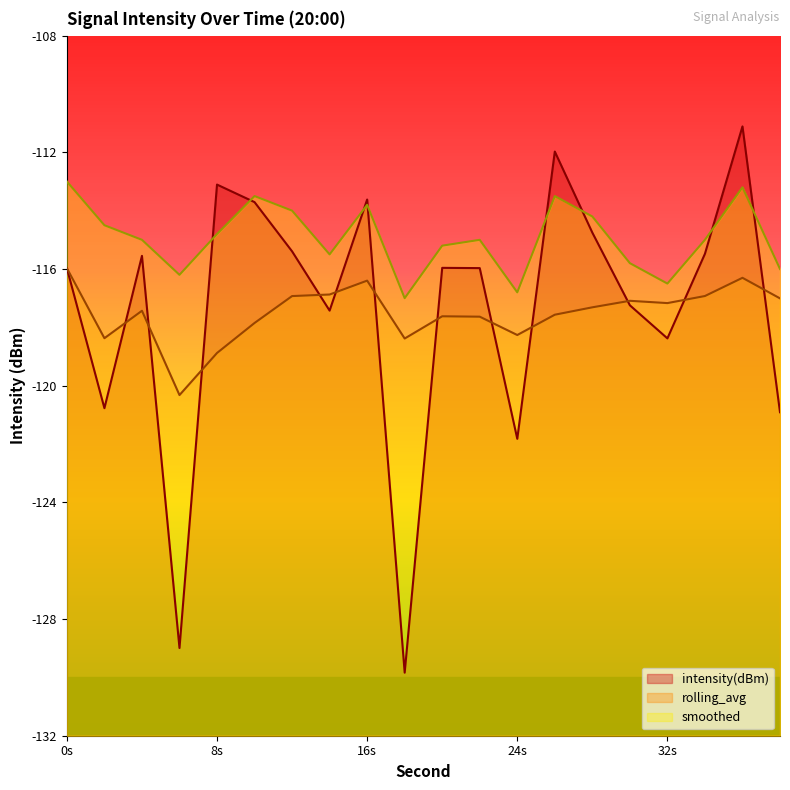

In rolling_avg, how many points are lower than both neighbors (excluding endpoints)?

5